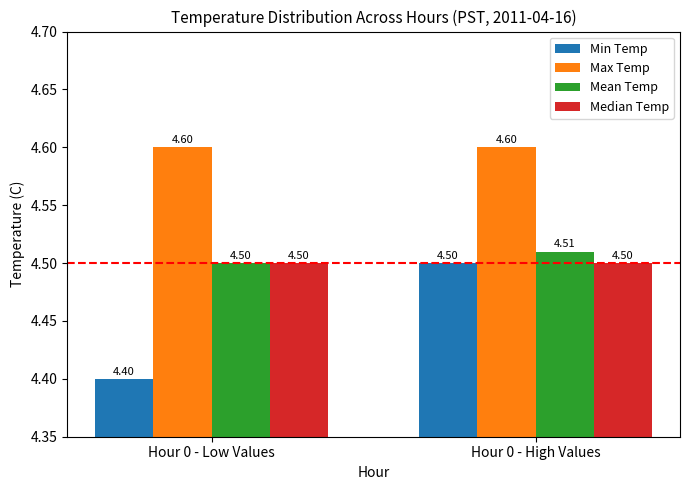

What is the average value of the Min Temp series?

4.5